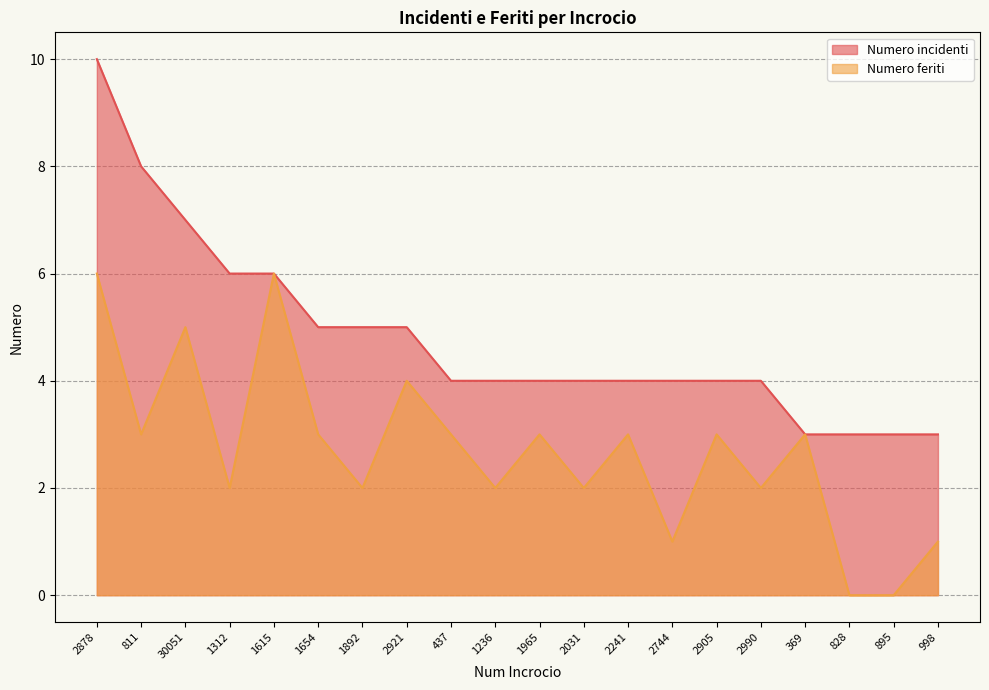

Does the chart have visible grid lines?

Yes